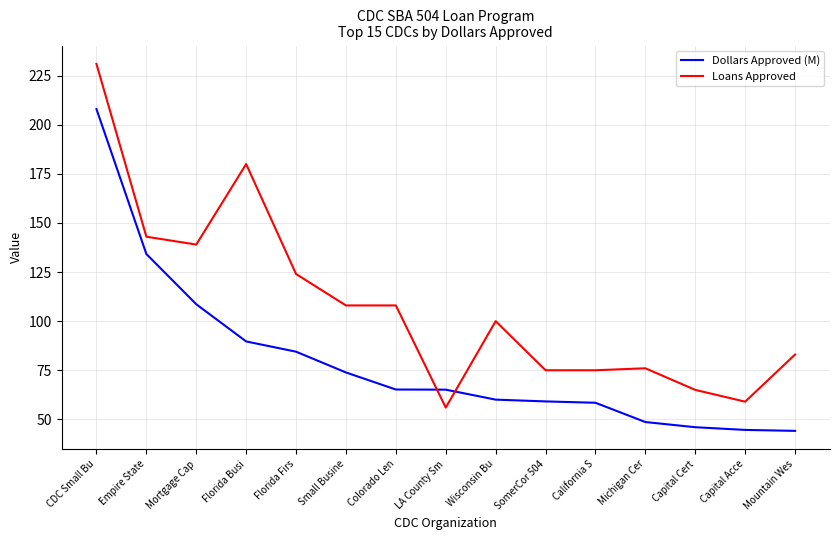

Rank the series by their maximum value, from lowest to highest.

Dollars Approved (M), Loans Approved